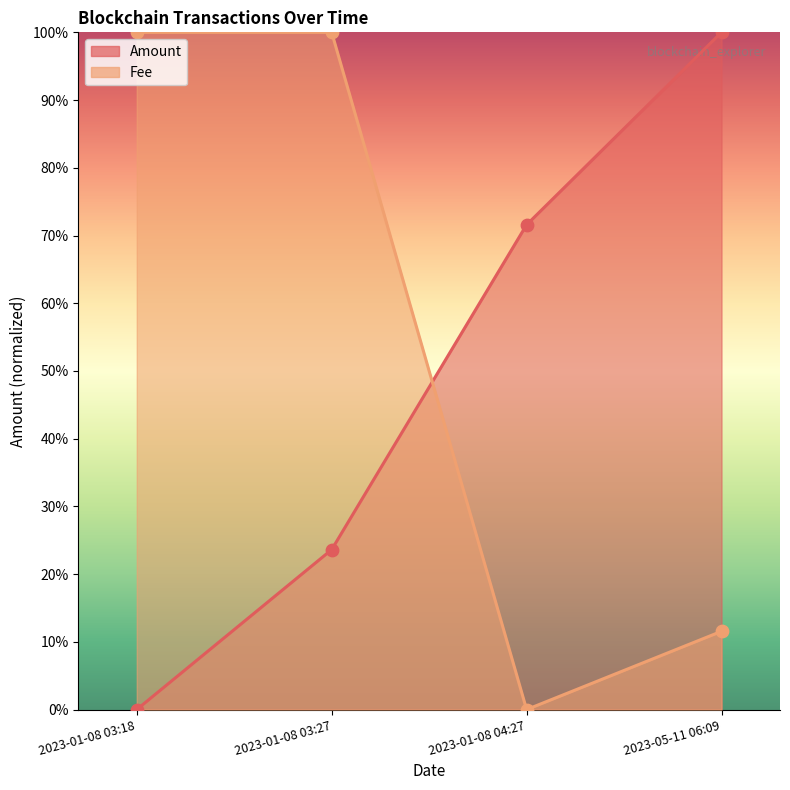

At which category is the sum across all series the highest?

2023-01-08 03:27